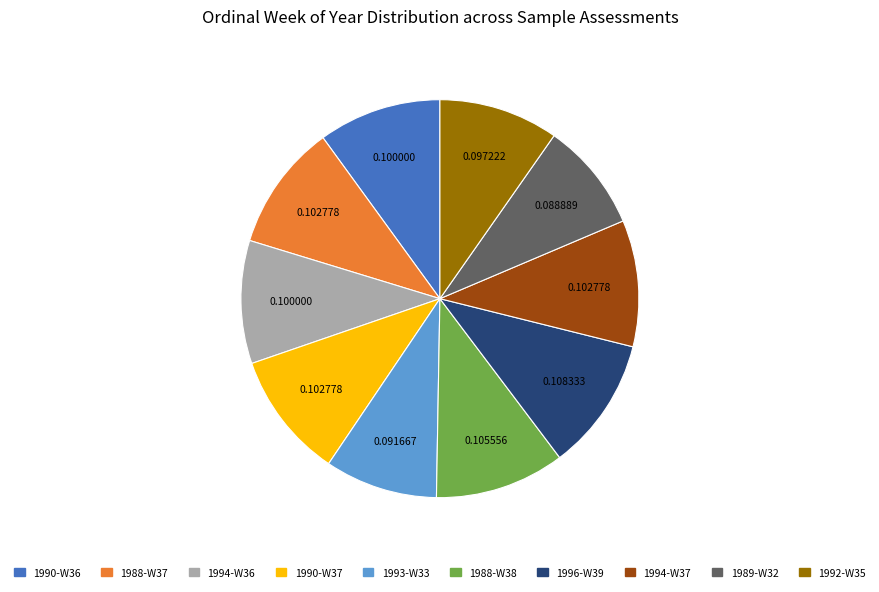

The 1994-W36 slice represents 2% of the pie. True or false?

False